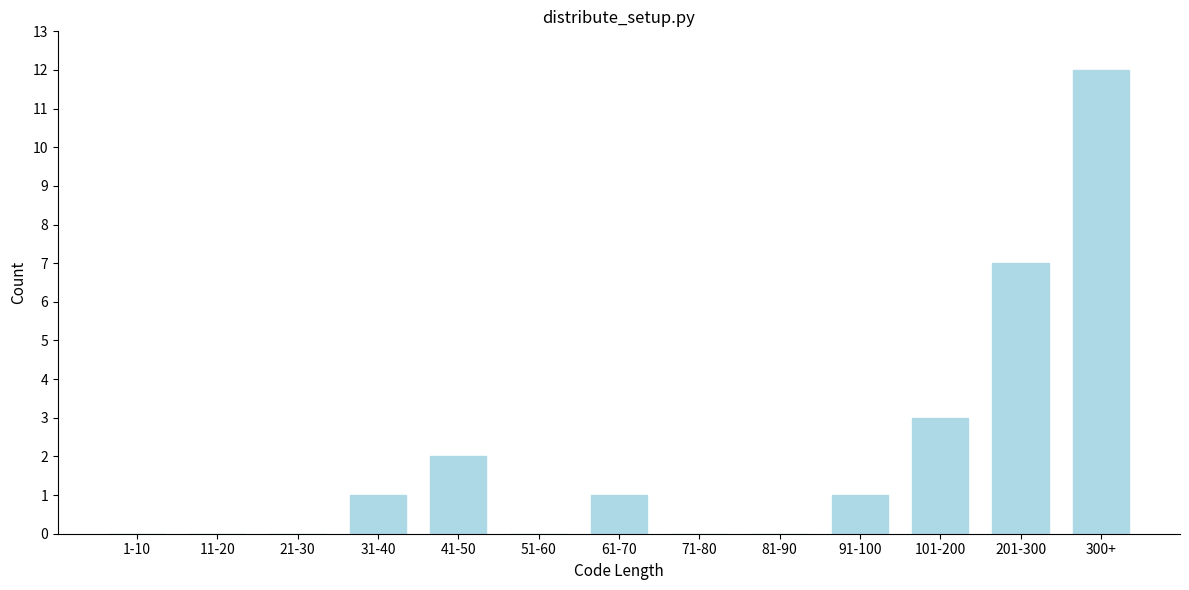

Reading left to right, extract all data points from this chart.

1-10=0	11-20=0	21-30=0	31-40=1	41-50=2	51-60=0	61-70=1	71-80=0	81-90=0	91-100=1	101-200=3	201-300=7	300+=12